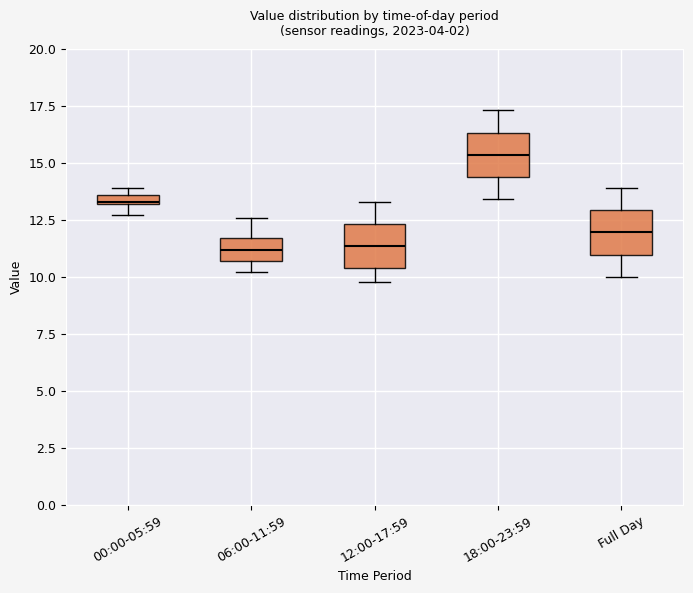

Where does the median line of the box for 18:00-23:59 sit on the y-axis? The values are not printed on the chart, so give them approximately, as read against the axis.

15.5